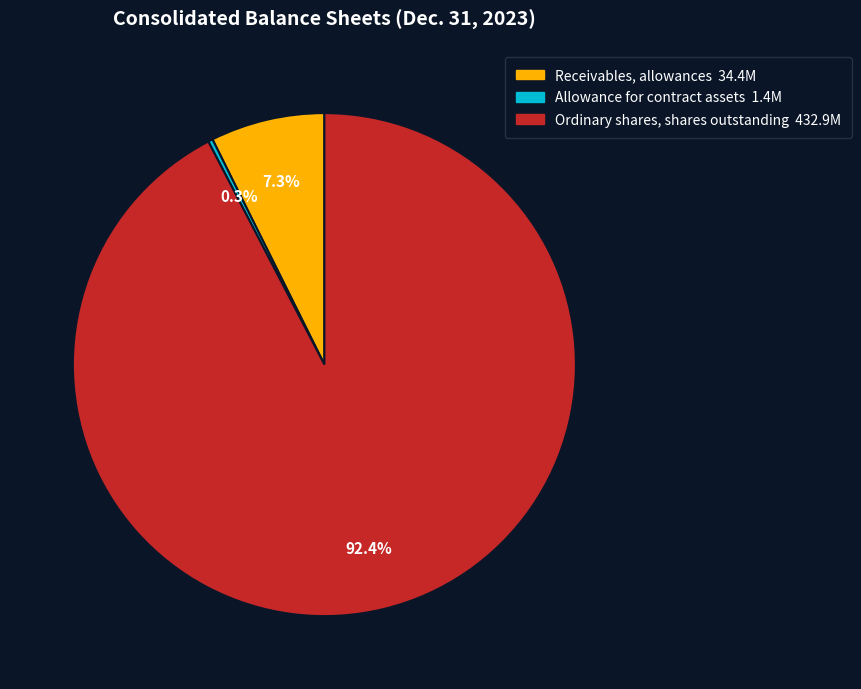

How many segments does this pie chart have?

3